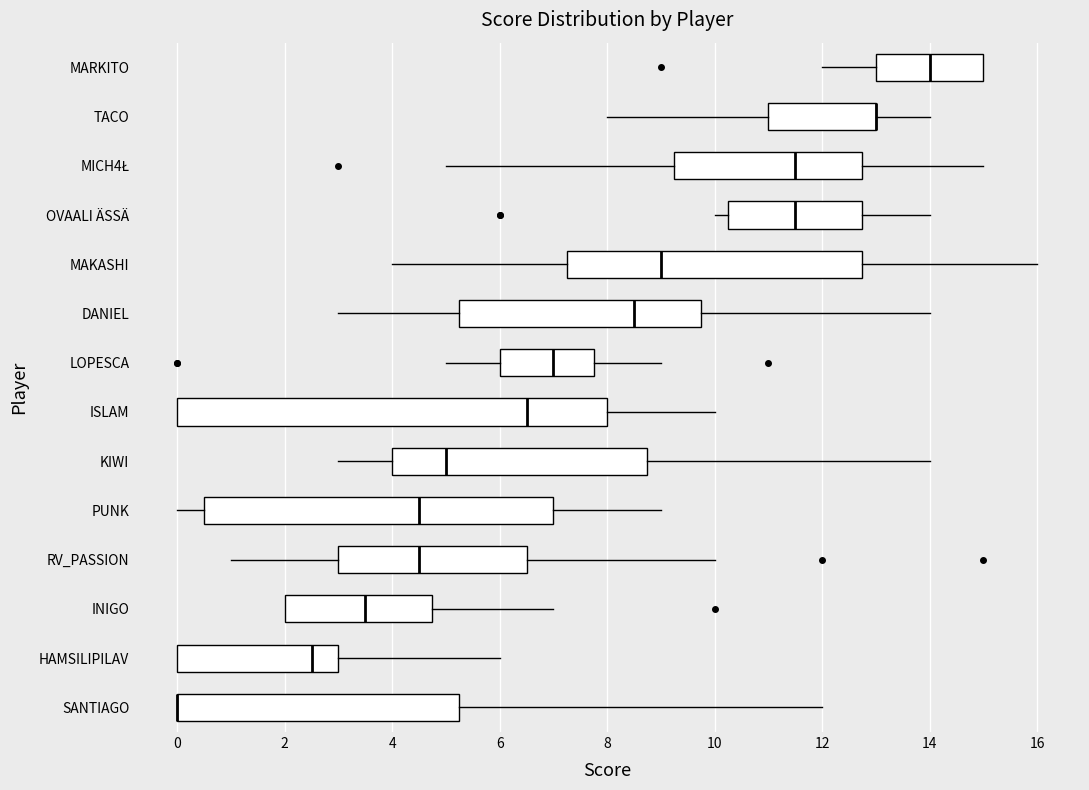

Reading bottom to top, read every box against the x-axis: the position of its median line, the range the box covers, and the ends of its whiskers. The values are not printed on the chart, so give them approximately, as read against the axis.

SANTIAGO: median 0.0 (drawn on the box's left edge), box 0.0 to 5.2, whiskers 0.0 to 12.0
HAMSILIPILAV: median 2.6, box 0.0 to 3.0, whiskers 0.0 to 6.0
INIGO: median 3.6, box 2.0 to 4.8, whiskers 2.0 to 7.0
RV_PASSION: median 4.6, box 3.0 to 6.6, whiskers 1.0 to 10.0
PUNK: median 4.6, box 0.6 to 7.0, whiskers 0.0 to 9.0
KIWI: median 5.0, box 4.0 to 8.8, whiskers 3.0 to 14.0
ISLAM: median 6.6, box 0.0 to 8.0, whiskers 0.0 to 10.0
LOPESCA: median 7.0, box 6.0 to 7.8, whiskers 5.0 to 9.0
DANIEL: median 8.6, box 5.2 to 9.8, whiskers 3.0 to 14.0
MAKASHI: median 9.0, box 7.2 to 12.8, whiskers 4.0 to 16.0
OVAALI ÄSSÄ: median 11.6, box 10.2 to 12.8, whiskers 10.0 to 14.0
MICH4Ł: median 11.6, box 9.2 to 12.8, whiskers 5.0 to 15.0
TACO: median 13.0 (drawn on the box's right edge), box 11.0 to 13.0, whiskers 8.0 to 14.0
MARKITO: median 14.0, box 13.0 to 15.0, whiskers 12.0 to 15.0